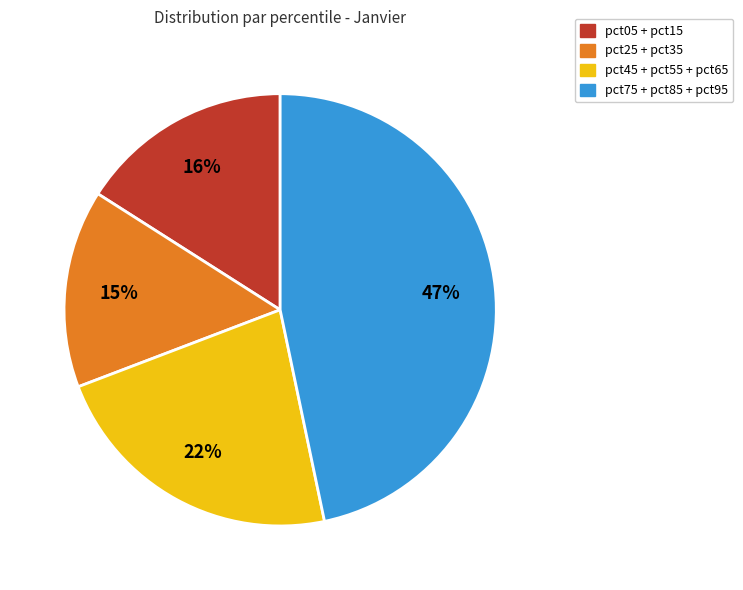

To the nearest percent, what is the difference between the largest and smallest slice percentages?

32%